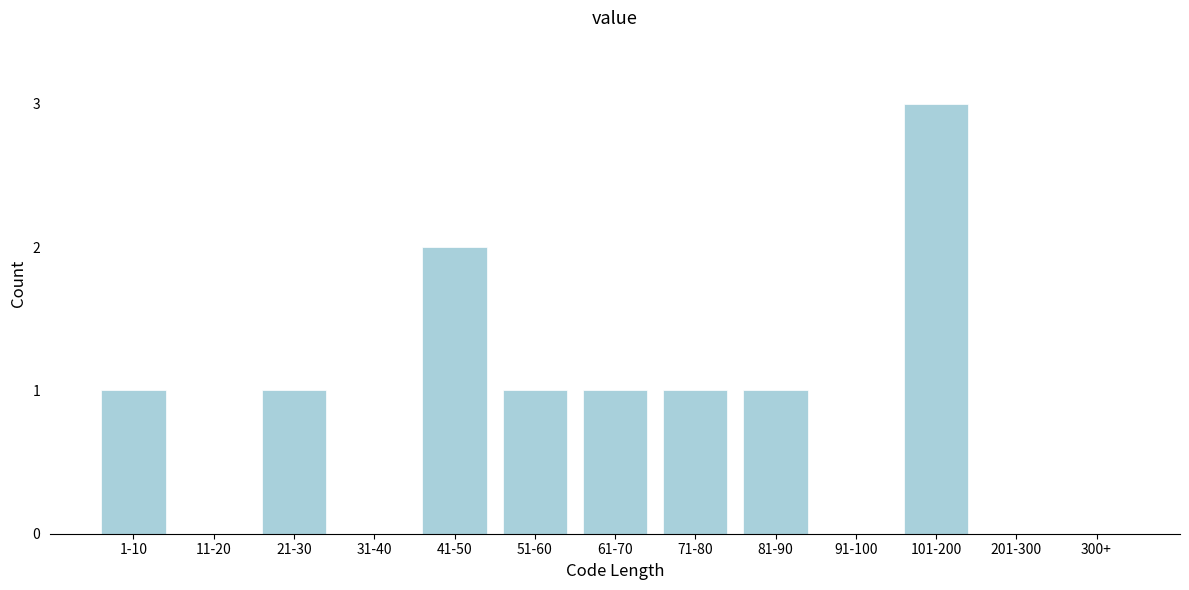

Reading right to left, transcribe all the data shown in this chart.

300+=0	201-300=0	101-200=3	91-100=0	81-90=1	71-80=1	61-70=1	51-60=1	41-50=2	31-40=0	21-30=1	11-20=0	1-10=1